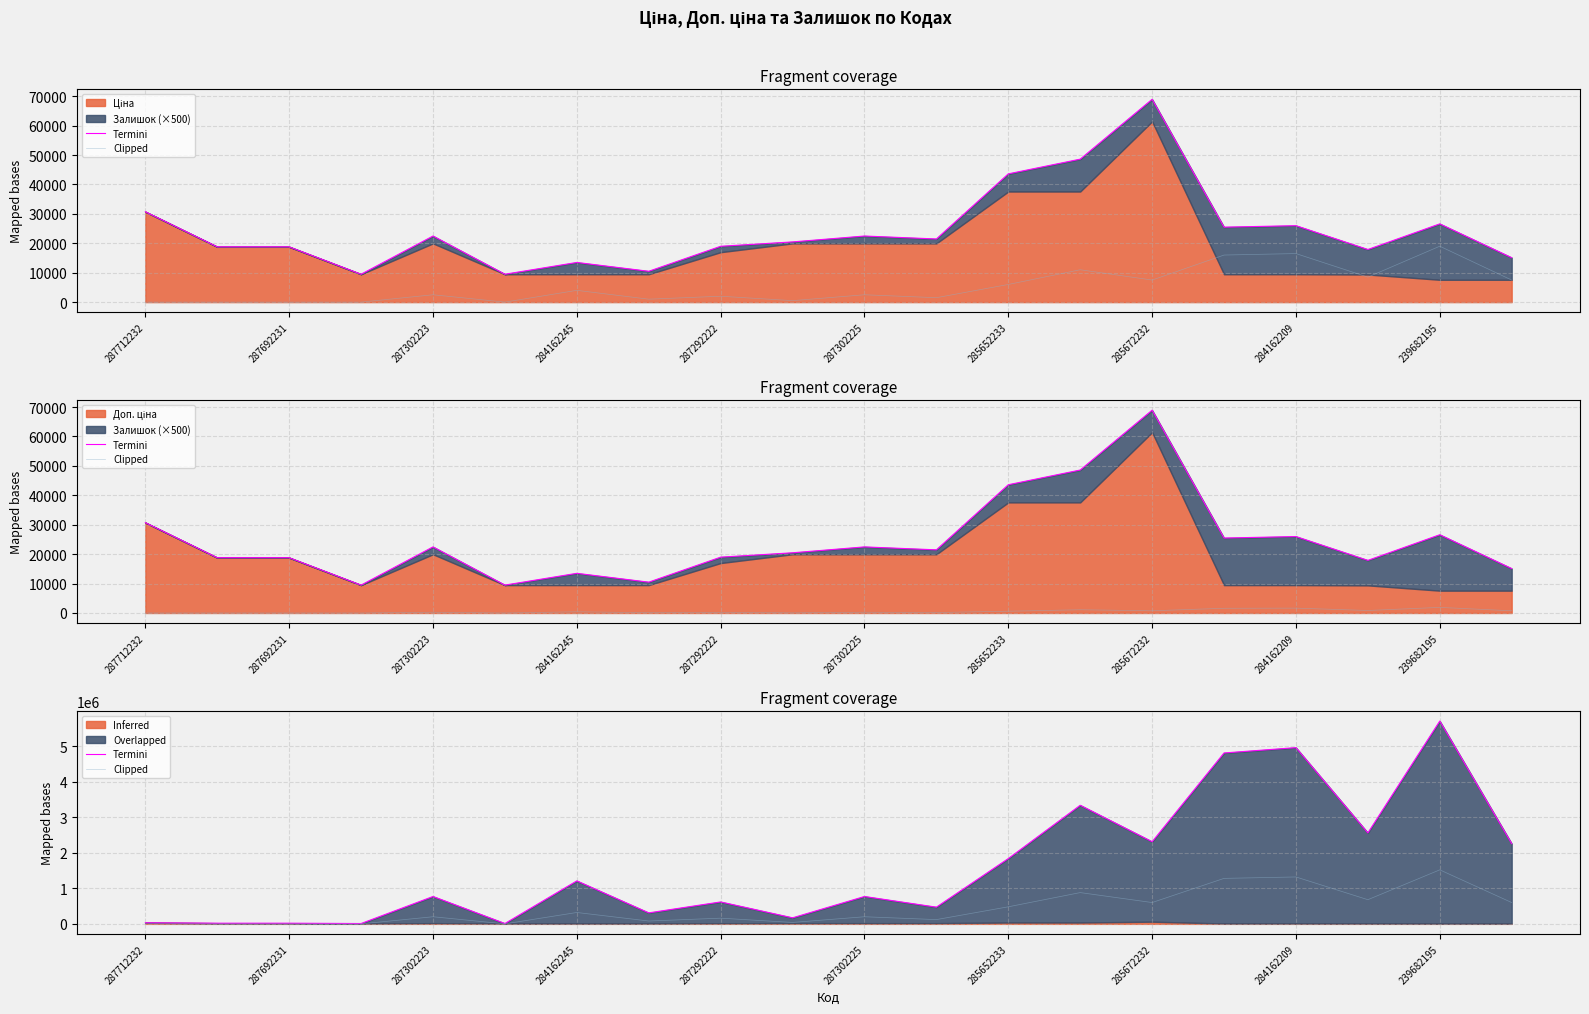

What is the difference between the maximum and minimum values in the Termini series?

5698116.5